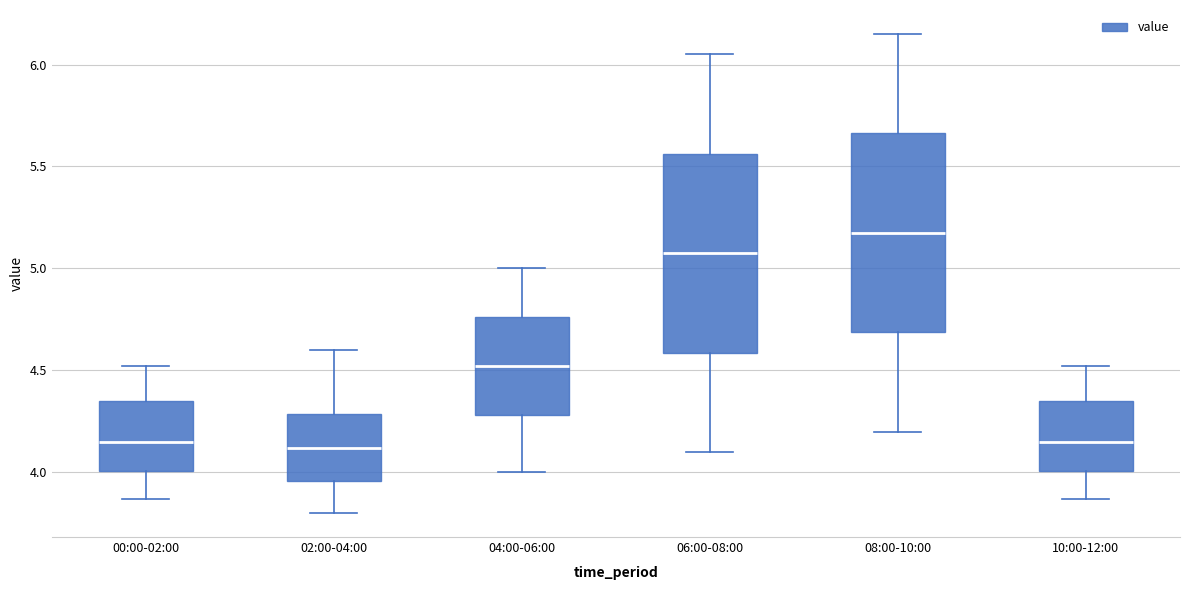

Where does the median line of the box for 02:00-04:00 sit on the y-axis? The values are not printed on the chart, so give them approximately, as read against the axis.

4.10